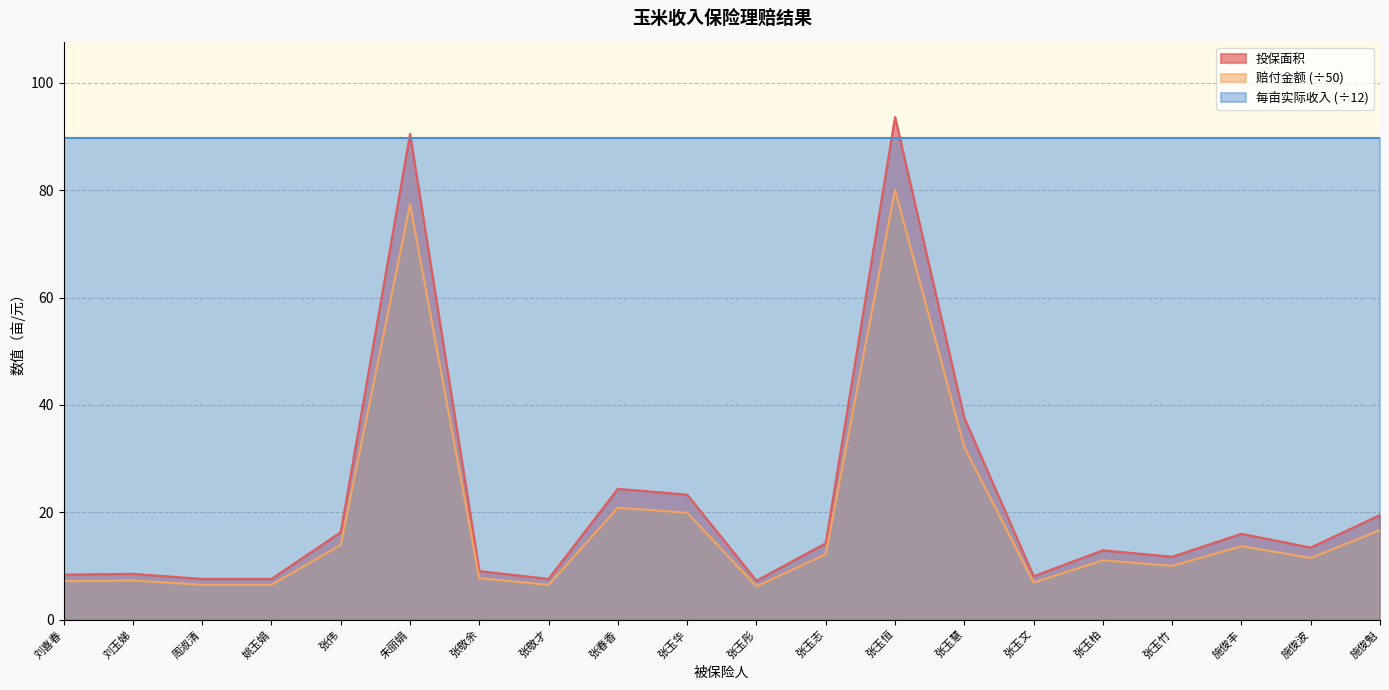

Count the number of categories in the chart.

20